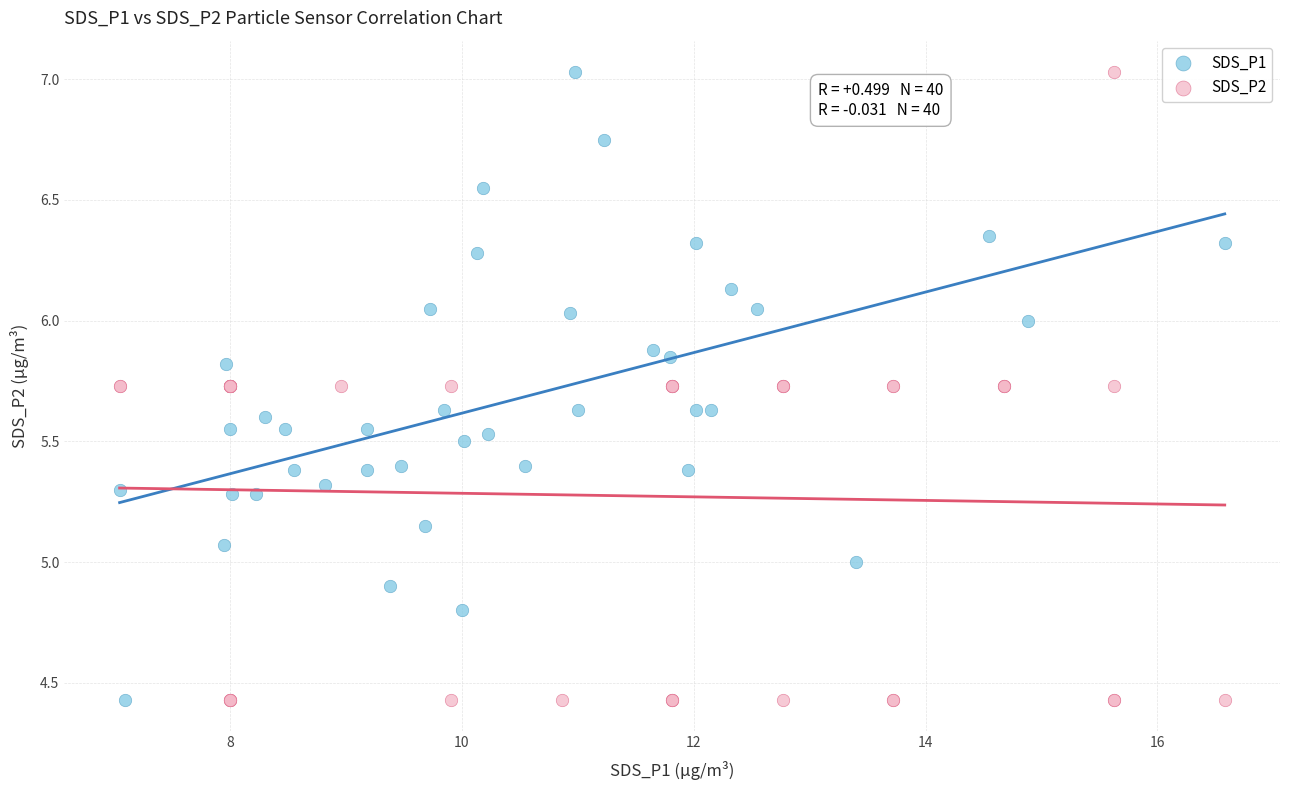

What are all the series names shown in the legend?

SDS_P1, SDS_P2